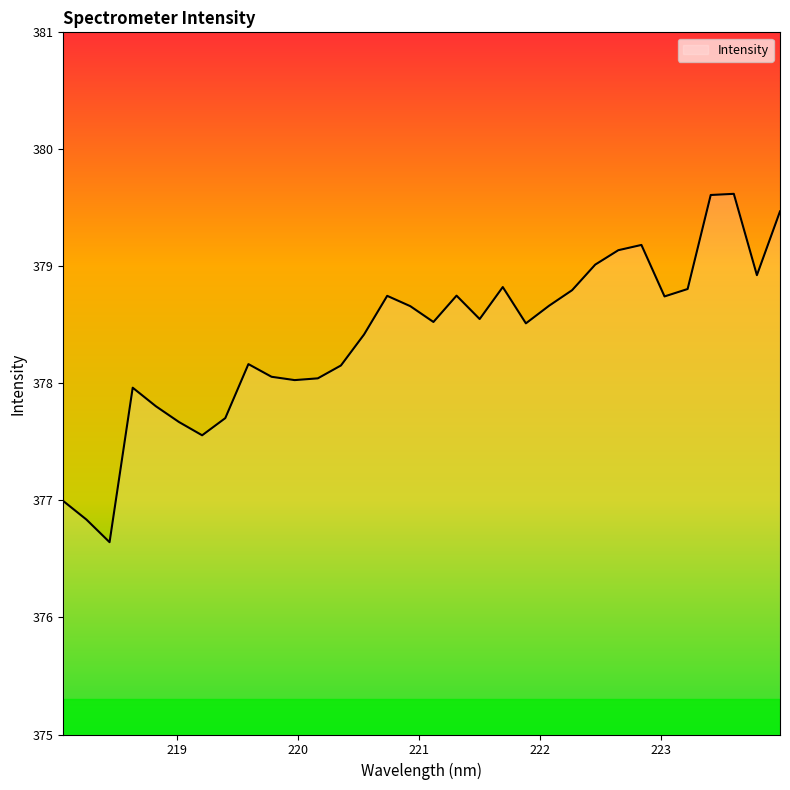

What is the difference between the maximum and minimum values?

3.0